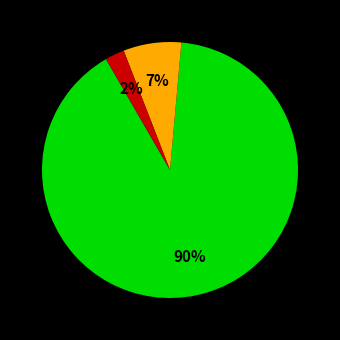

To the nearest percent, what is the average slice percentage?

33%